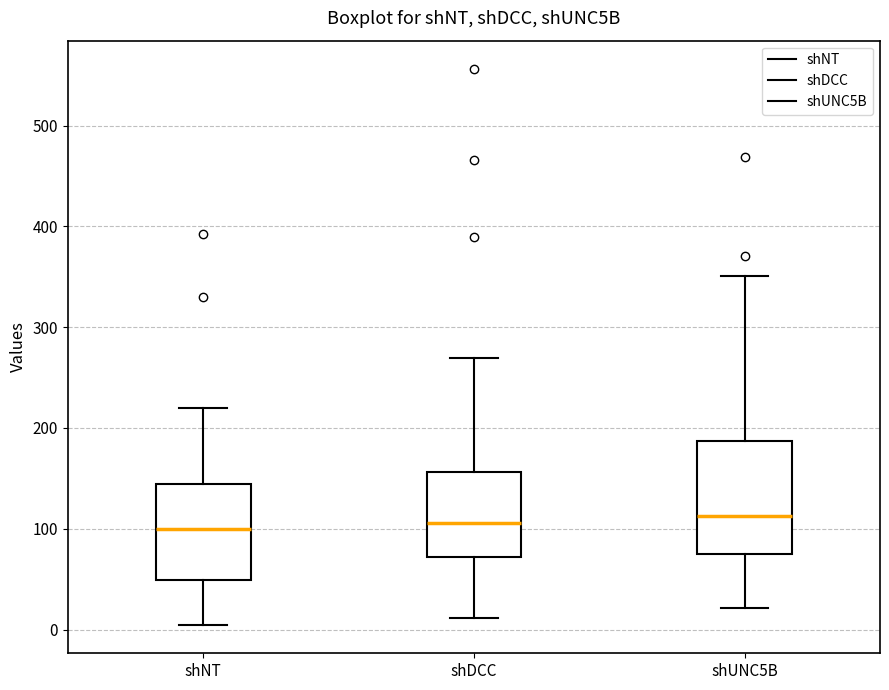

Reading left to right, read every box against the y-axis: the position of its median line, the range the box covers, and the ends of its whiskers. The values are not printed on the chart, so give them approximately, as read against the axis.

shNT: median 100, box 50 to 140, whiskers 0 to 220
shDCC: median 110, box 70 to 160, whiskers 10 to 270
shUNC5B: median 110, box 70 to 190, whiskers 20 to 350